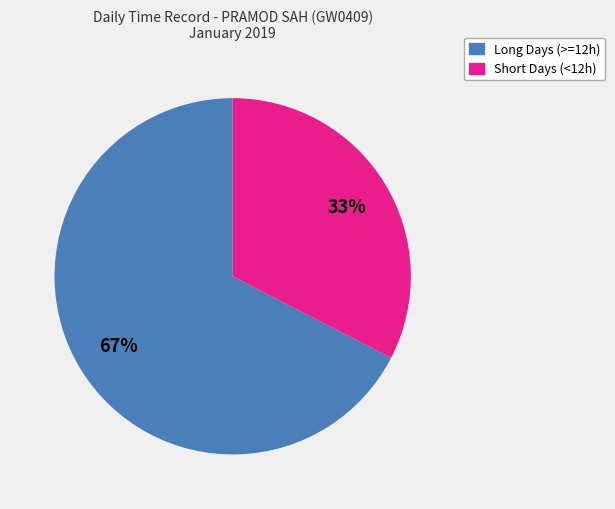

Which has a higher value, Short Days (<12h) or Long Days (>=12h)?

Long Days (>=12h)